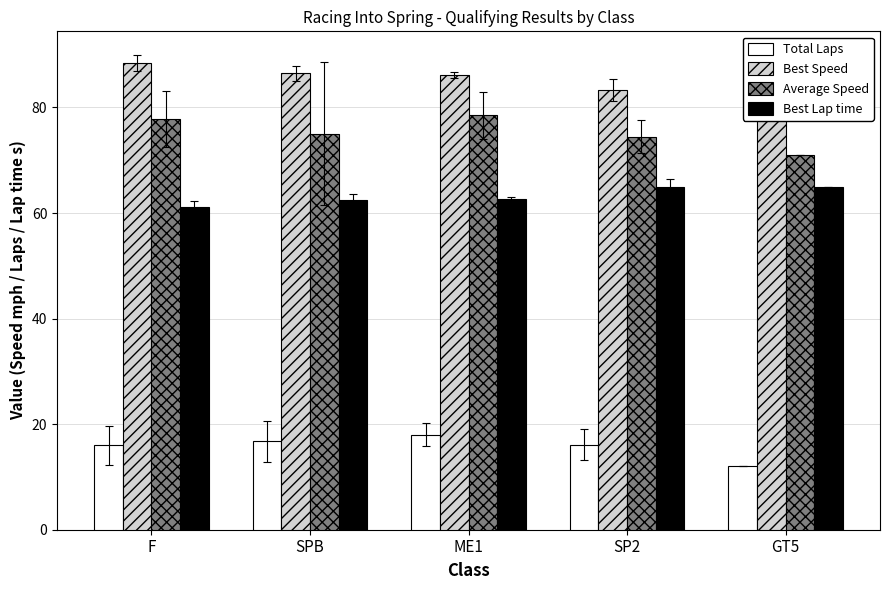

At how many categories does at least one series exceed 87?

1